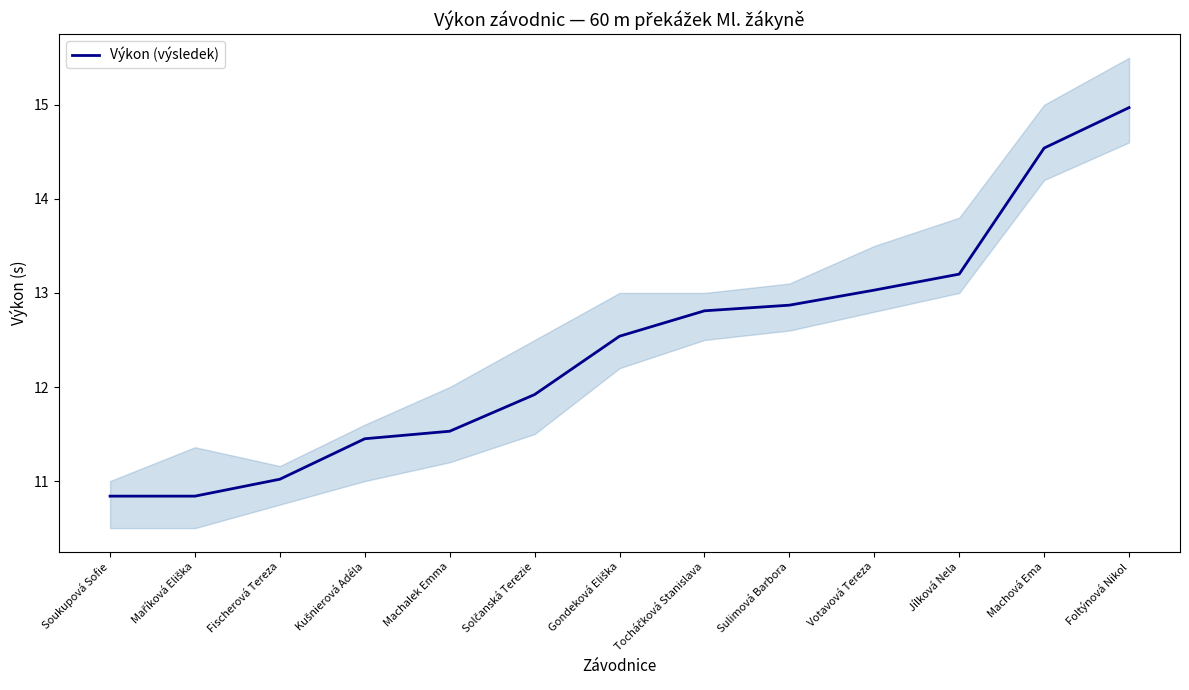

What is the change in value from Soukupová Sofie to Solčanská Terezie?

+1.1